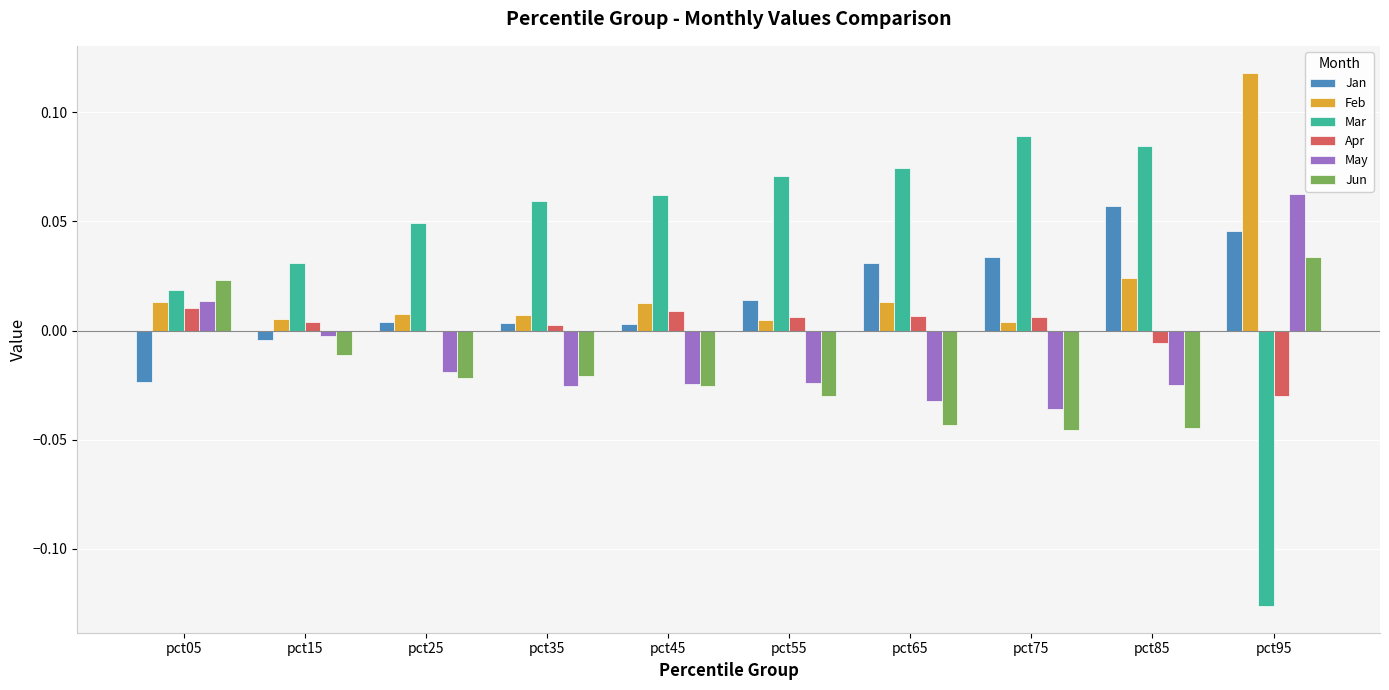

The value of May at pct95 is 0.0. True or false?

False